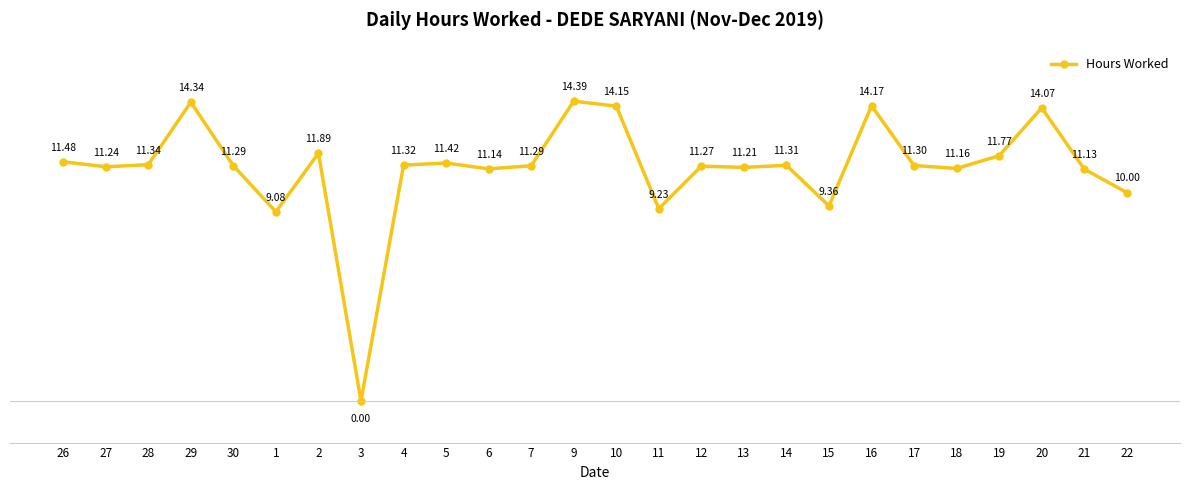

Count the number of categories in the chart.

26